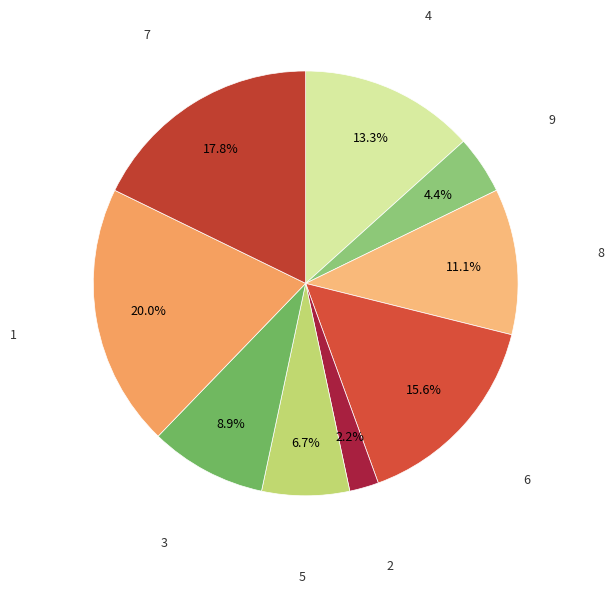

Is there a majority slice in this chart?

No